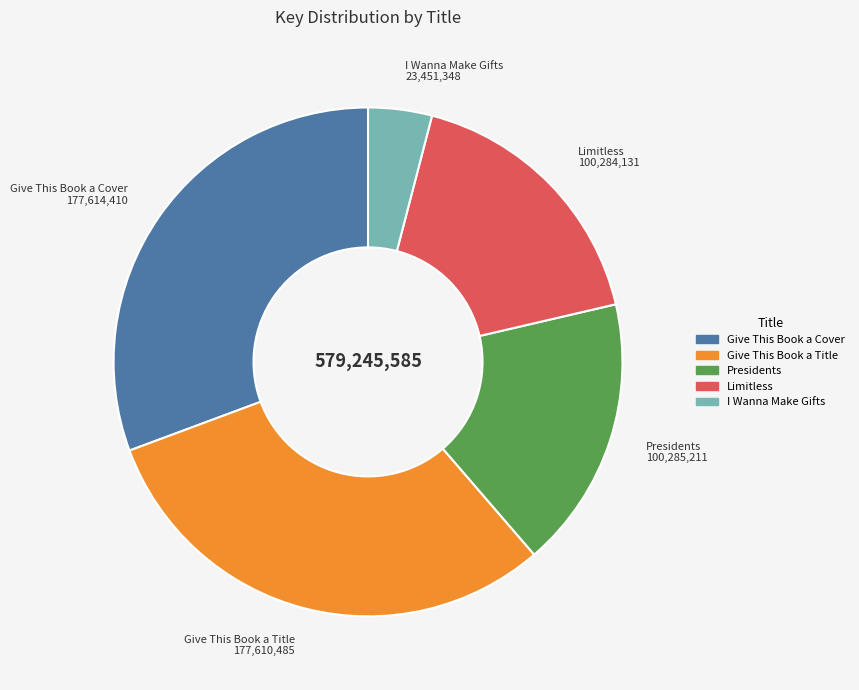

Is it true that Limitless is 17% of the pie?

True